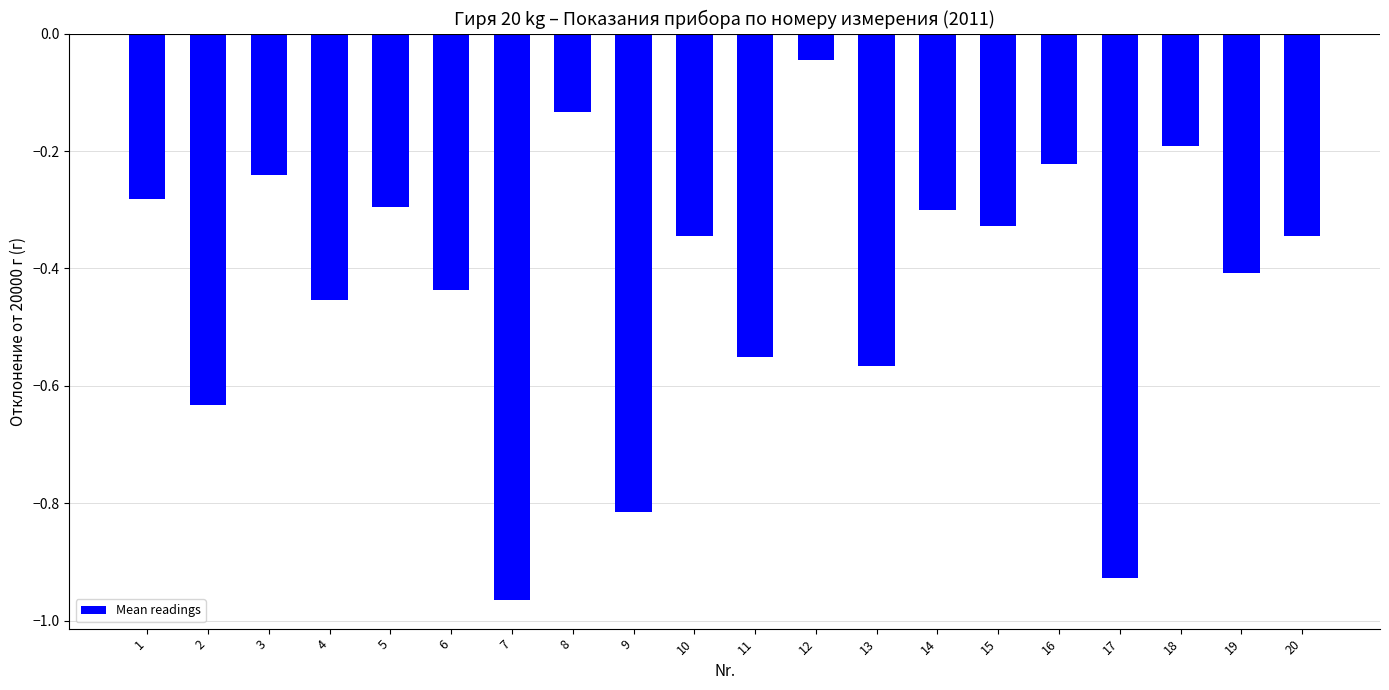

The value at 6 is -0.4. True or false?

True